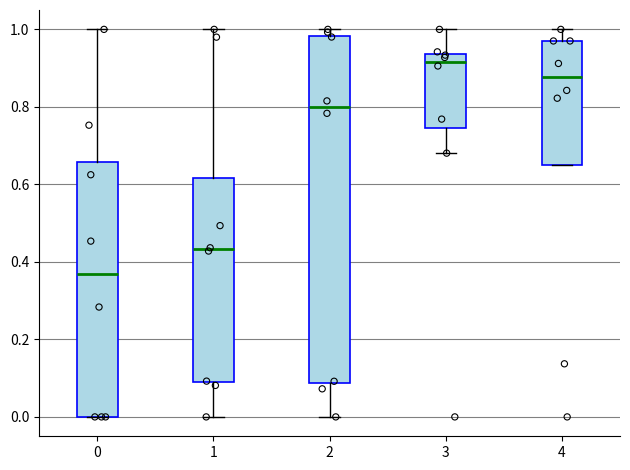

Reading left to right, transcribe this box plot: for each box, give where its median line is, the range the box spans, and where its two whiskers end, as read against the y-axis. The values are not printed on the chart, so give them approximately, as read against the axis.

0: median 0.36, box 0.00 to 0.66, whiskers 0.00 to 1.00
1: median 0.44, box 0.08 to 0.62, whiskers 0.00 to 1.00
2: median 0.80, box 0.08 to 0.98, whiskers 0.00 to 1.00
3: median 0.92, box 0.74 to 0.94, whiskers 0.68 to 1.00
4: median 0.88, box 0.66 to 0.98, whiskers 0.66 to 1.00